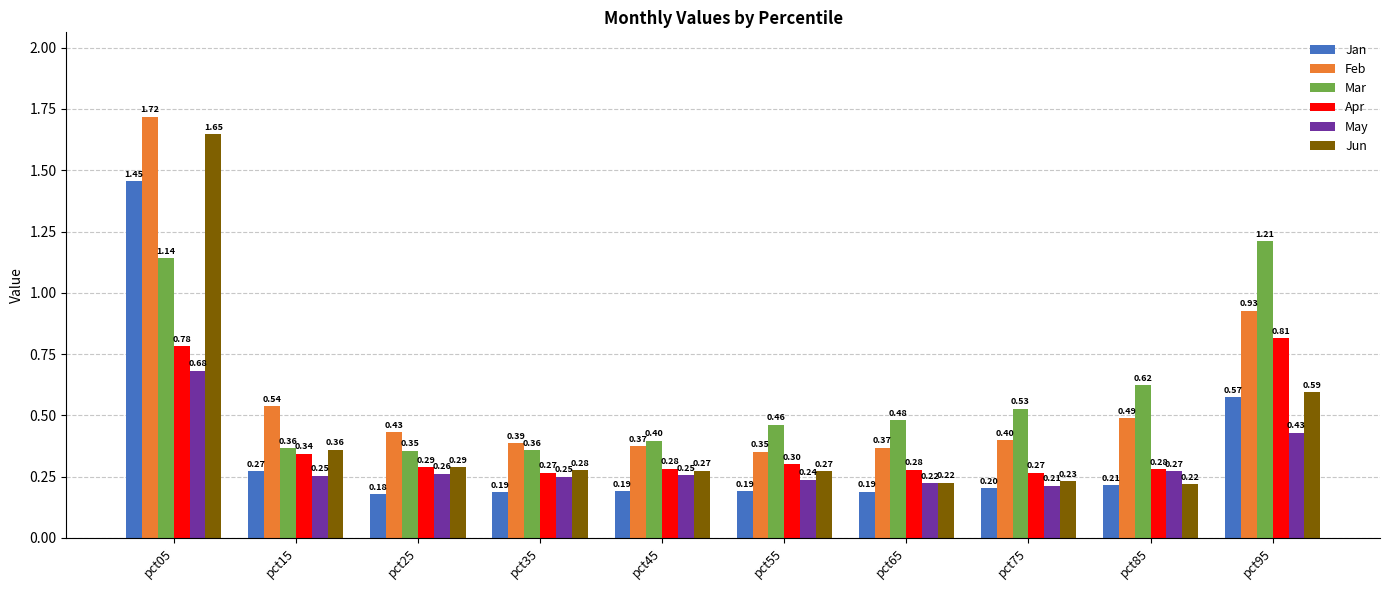

What is the sum of all Jun values?

4.4